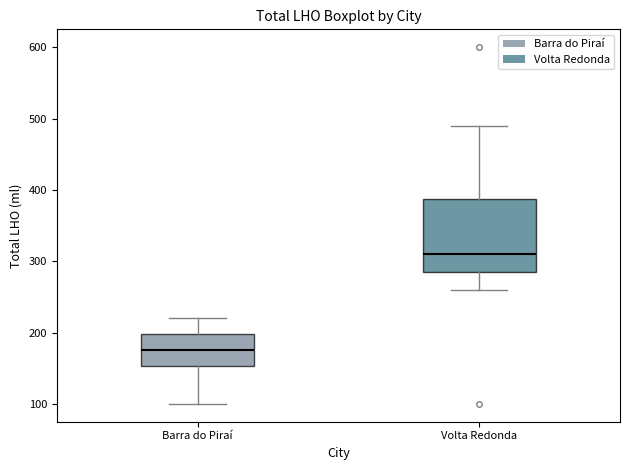

Reading left to right, read every box against the y-axis: the position of its median line, the range the box covers, and the ends of its whiskers. The values are not printed on the chart, so give them approximately, as read against the axis.

Barra do Piraí: median 180, box 150 to 200, whiskers 100 to 220
Volta Redonda: median 310, box 290 to 390, whiskers 260 to 490